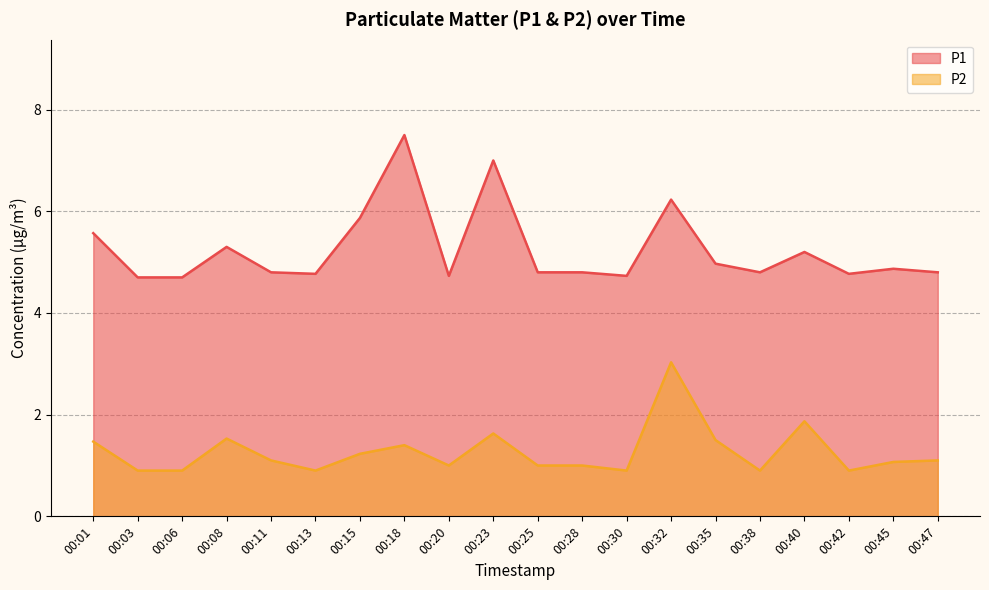

What is the total value across all series at 00:06?

5.6